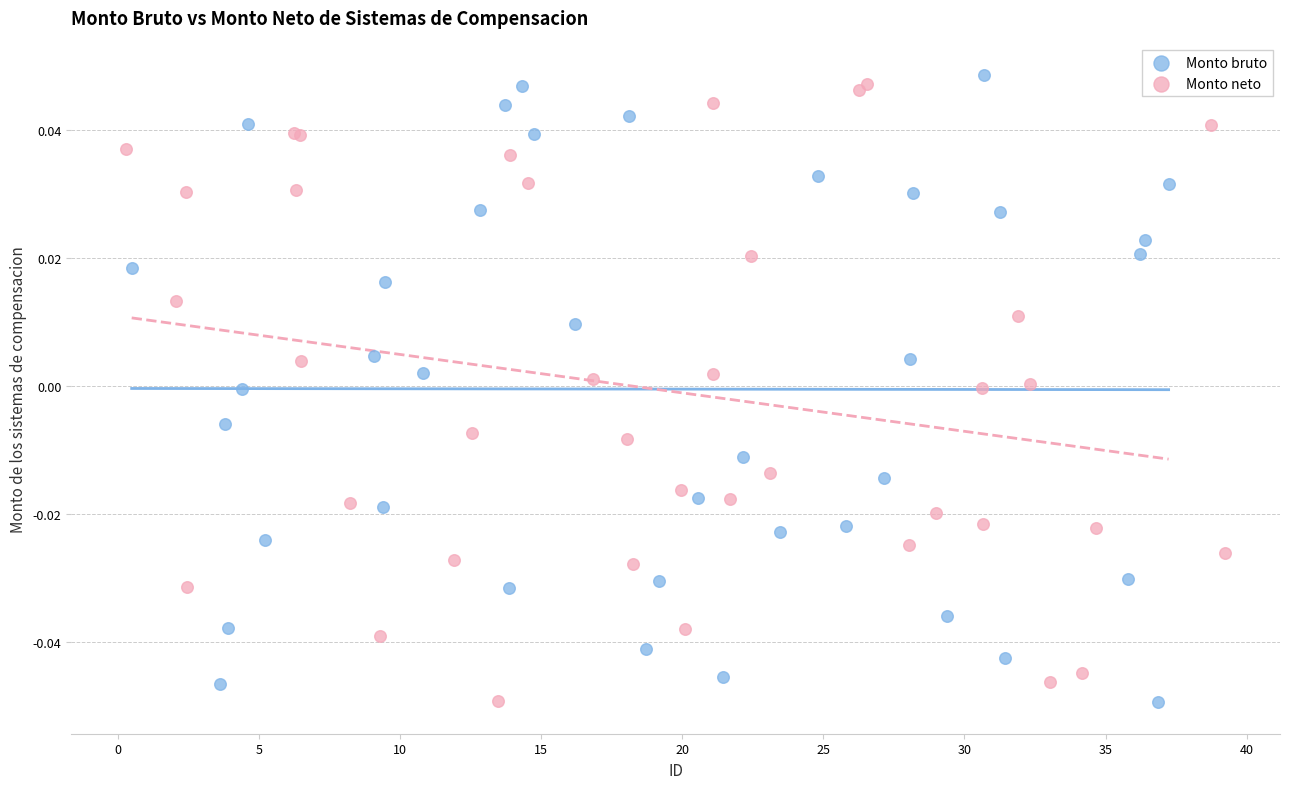

What are all the series names shown in the legend?

Monto bruto, Monto neto